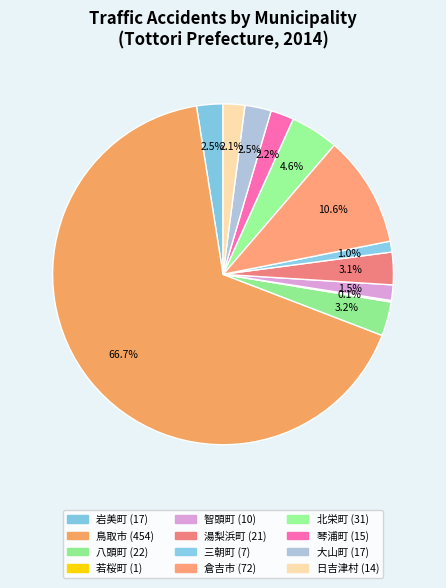

Count the number of slices in the pie.

12